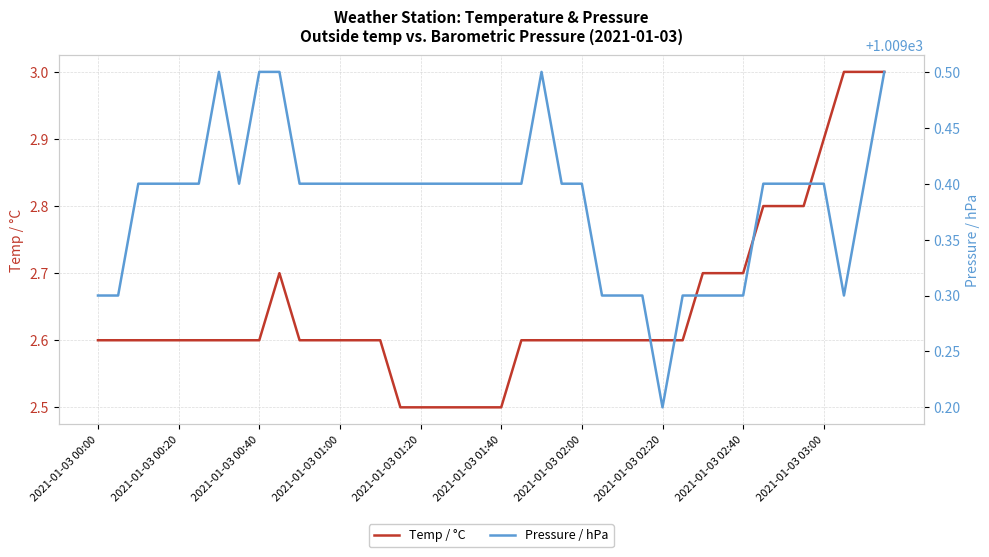

What are all the series names shown in the legend?

Temp / °C, Pressure / hPa